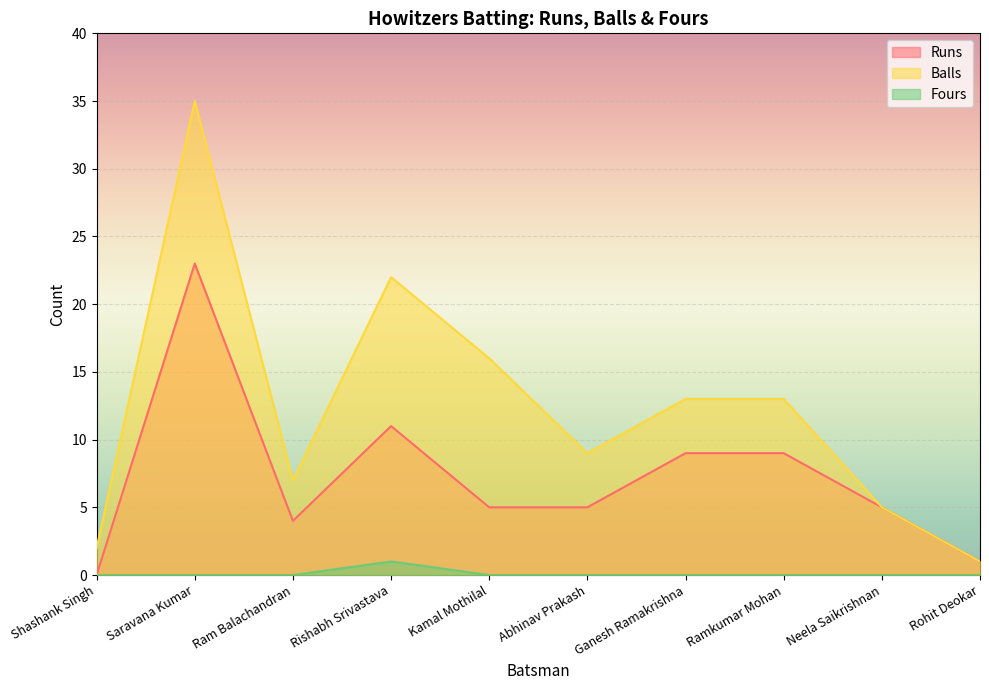

Rank the series by their maximum value, from lowest to highest.

Fours, Runs, Balls